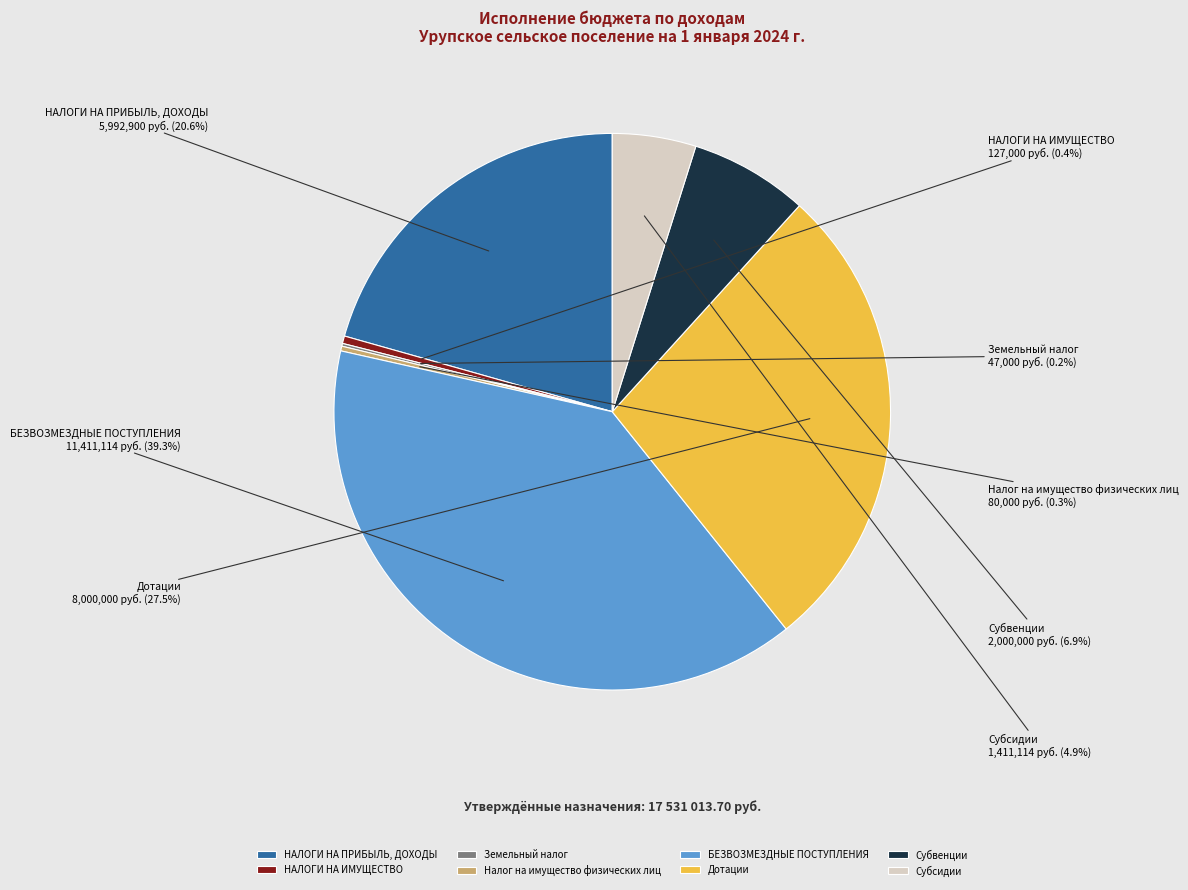

The НАЛОГИ НА ИМУЩЕСТВО slice represents 0% of the pie. True or false?

True